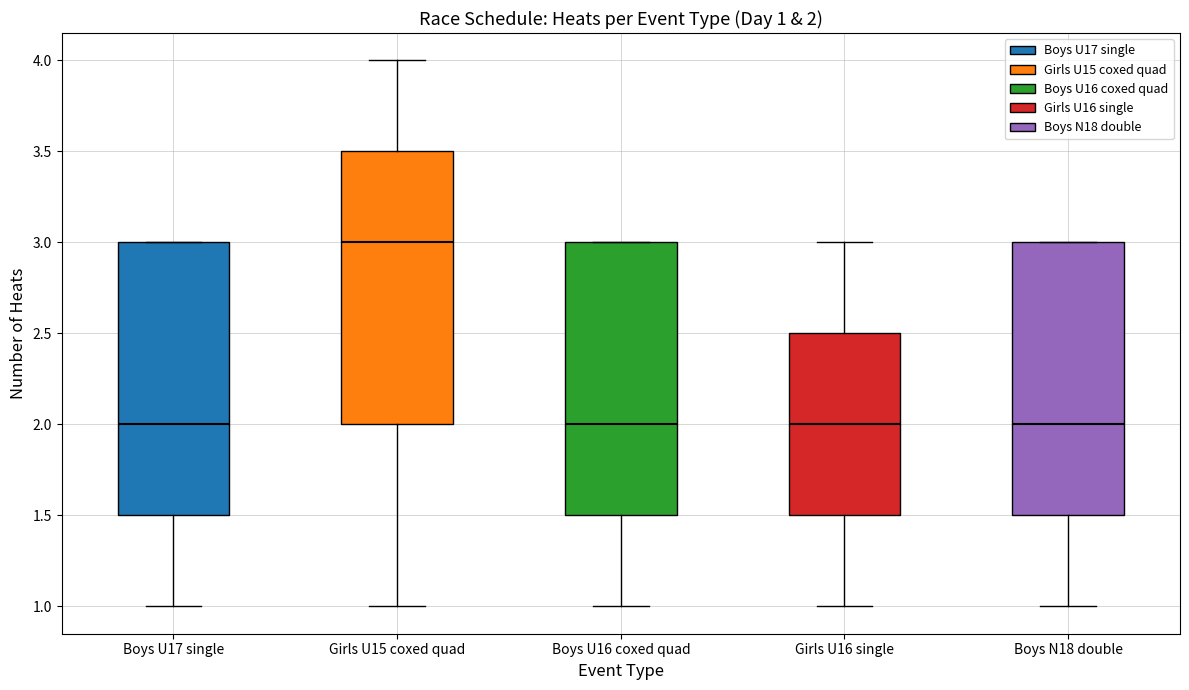

Which box's median line is the highest?

Girls U15 coxed quad